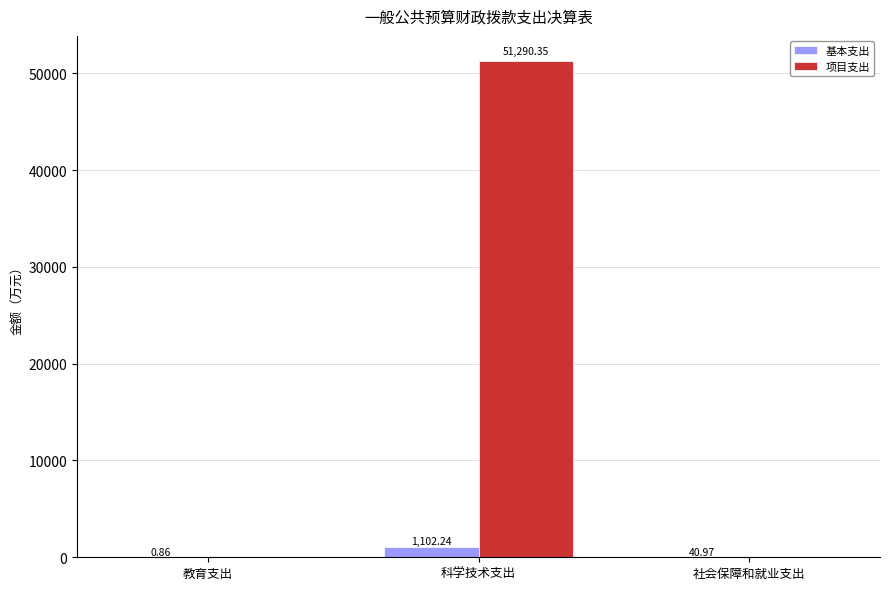

Is the value of 基本支出 at 社会保障和就业支出 greater than the value of 项目支出 at 教育支出?

Yes